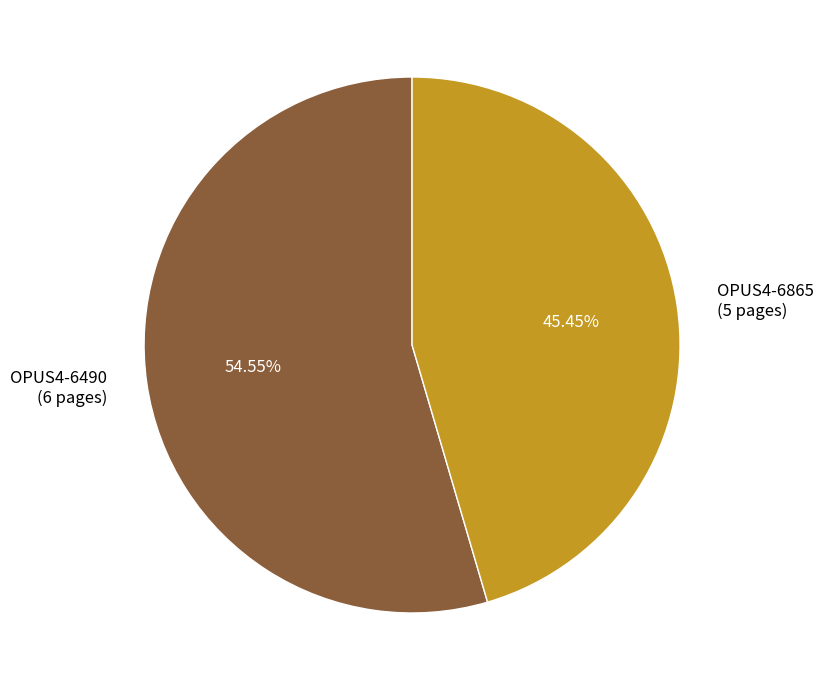

What percentage is the OPUS4-6865 slice, to the nearest percent?

45%